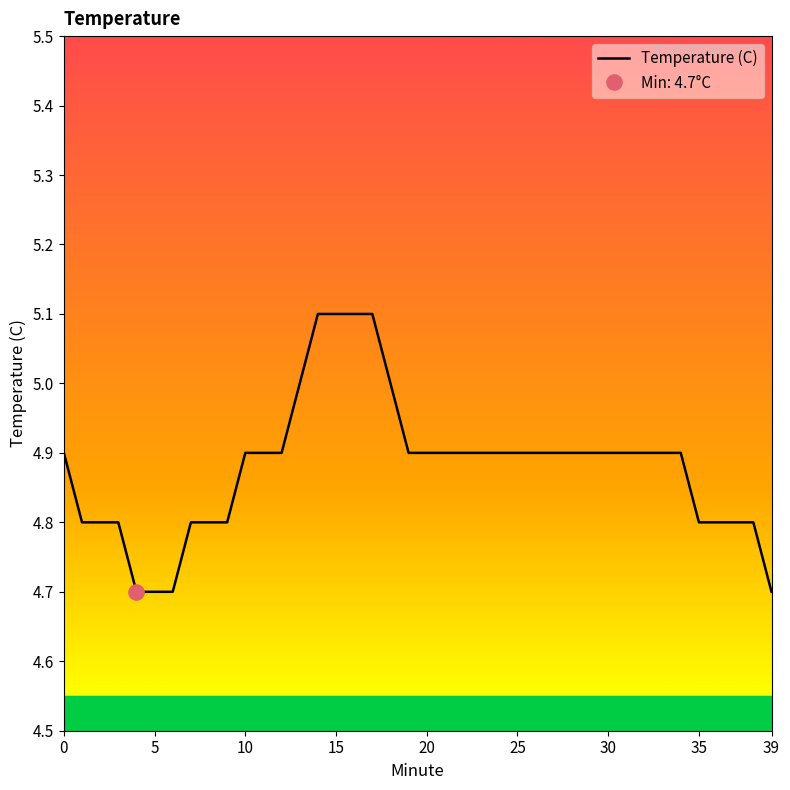

Is it true that Temperature (C) equals 2.5 at 30?

False